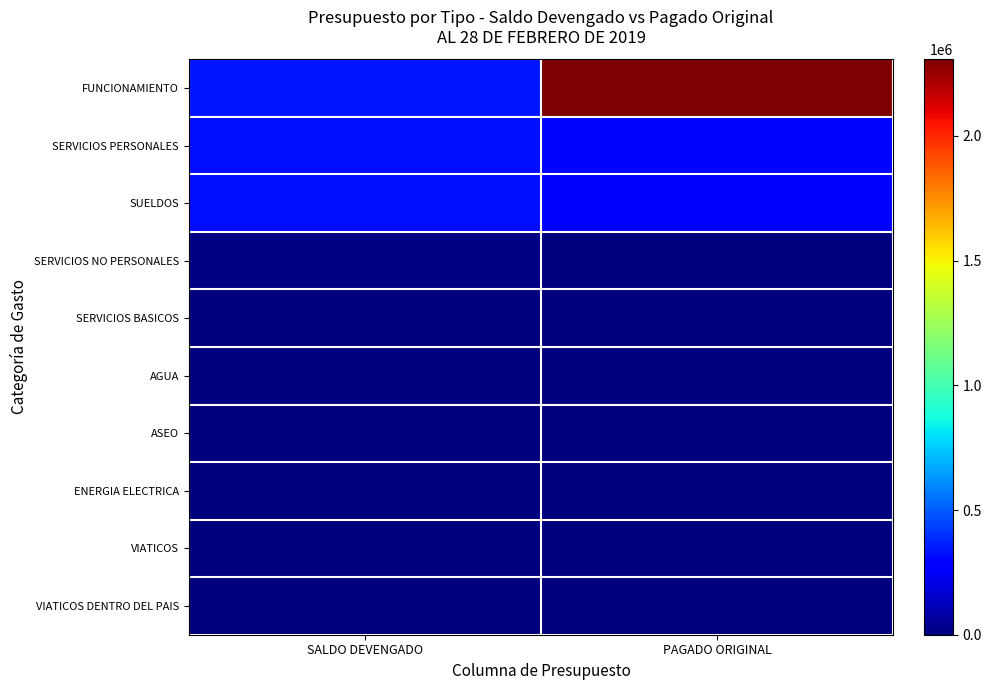

Which has a higher value, SALDO DEVENGADO or PAGADO ORIGINAL?

PAGADO ORIGINAL